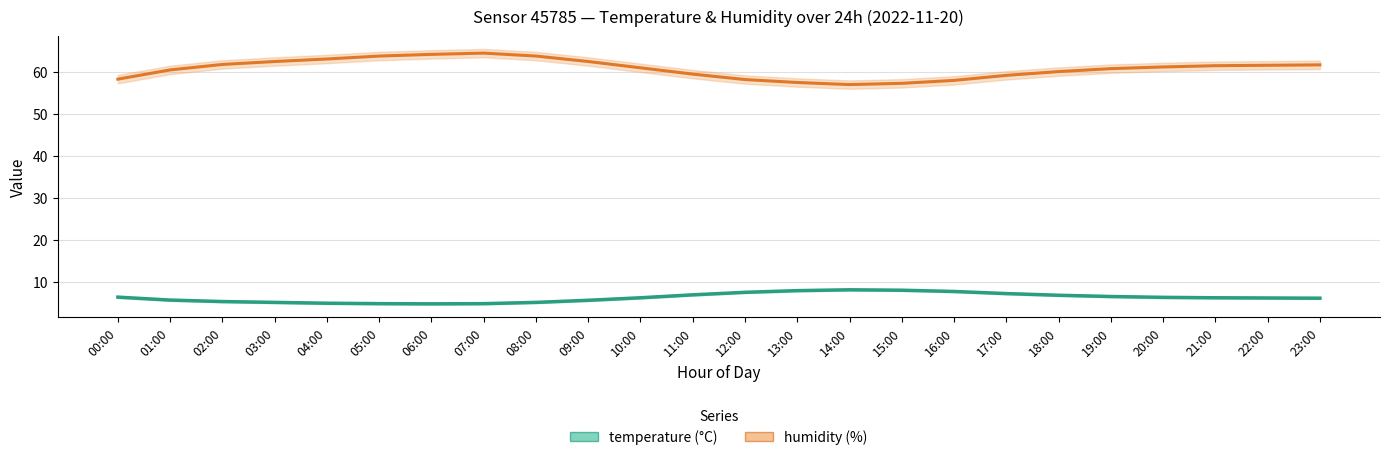

True or false: humidity has more than 2 points higher than both neighbors.

False